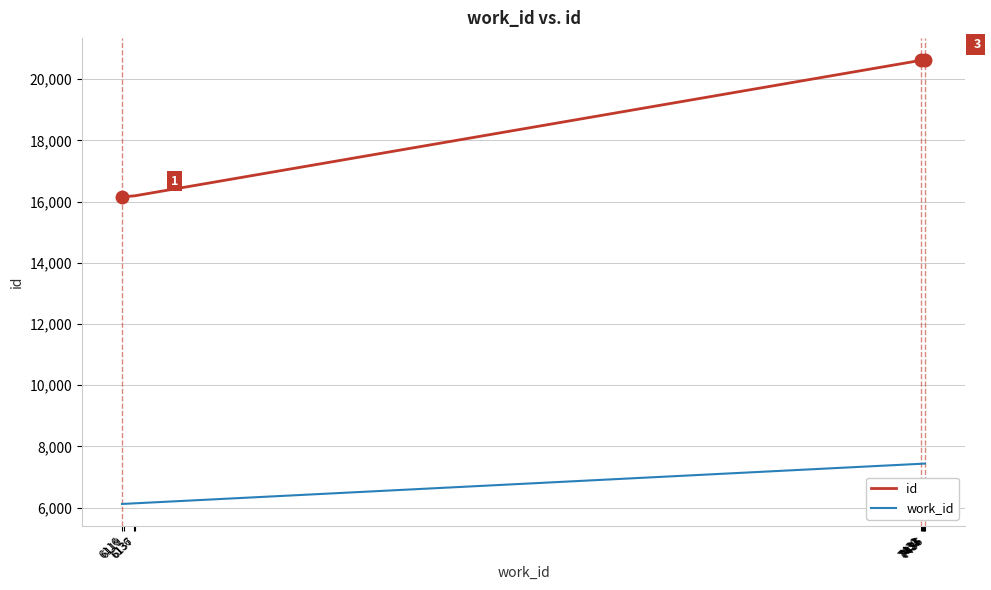

Which series has the largest total across all categories?

id